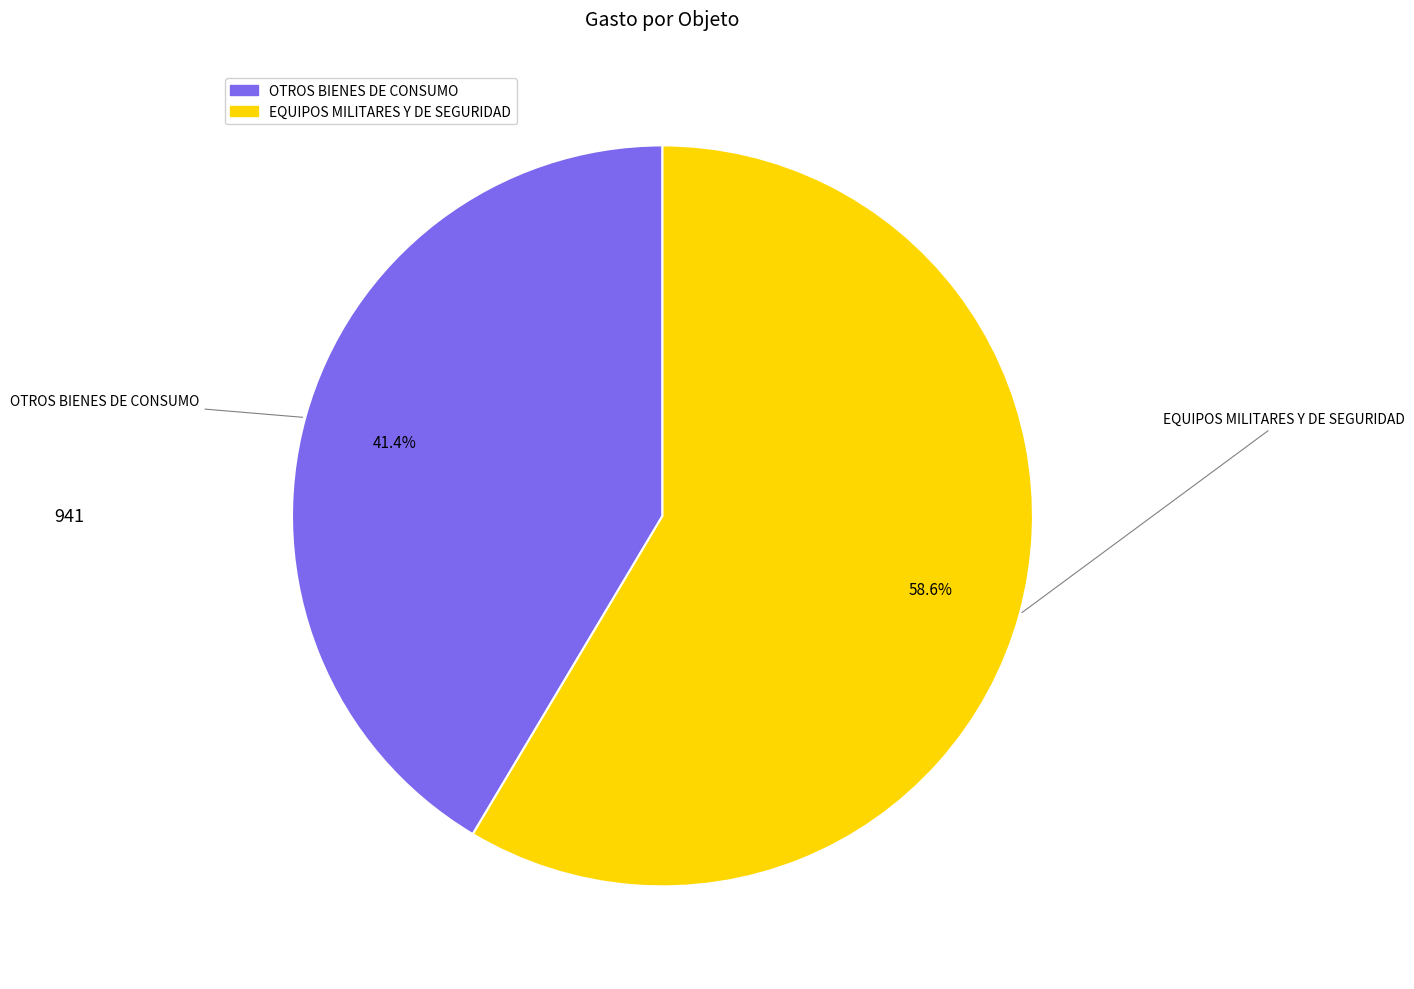

To the nearest percent, what is the combined percentage of EQUIPOS MILITARES Y DE SEGURIDAD and OTROS BIENES DE CONSUMO?

100%